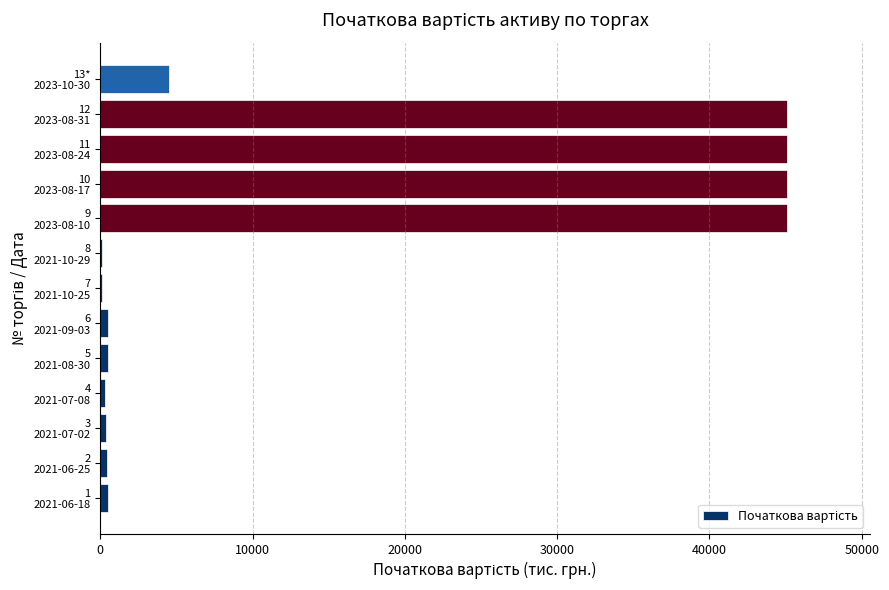

What is the sum of all values?

187653.9